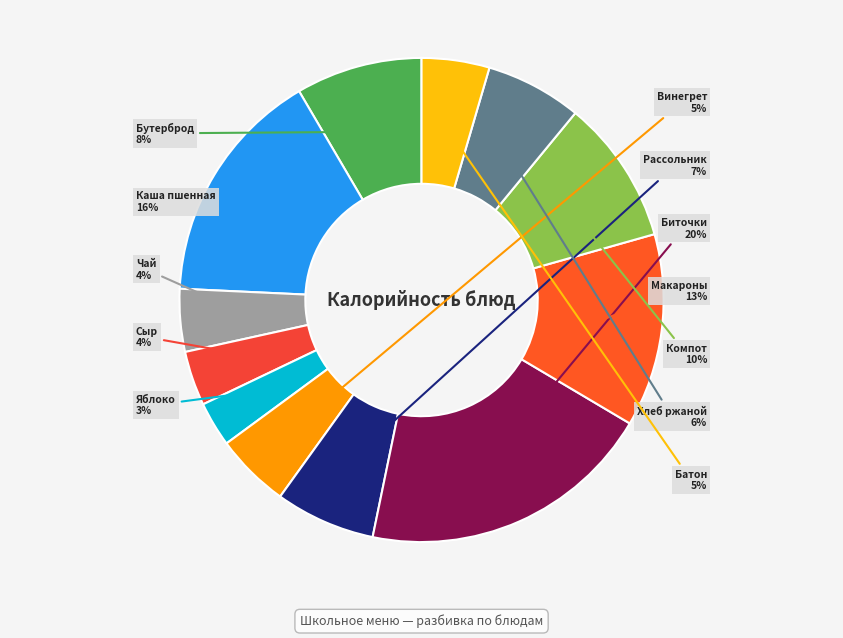

Is there any slice that represents more than half of the pie?

No